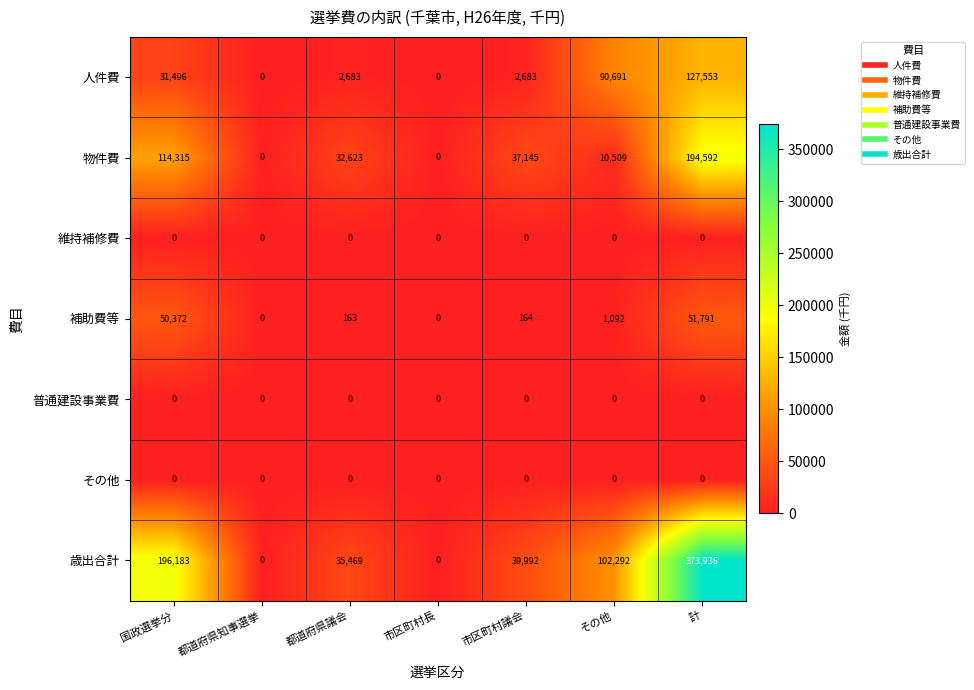

True or false: 歳出合計 has a value of 511030 at 計.

False